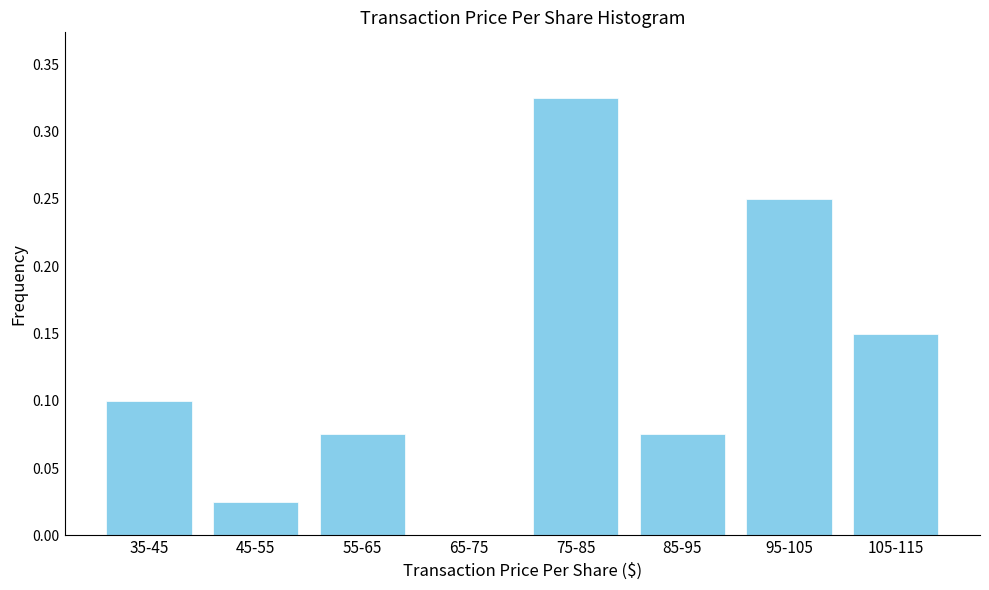

True or false: the data shows 0.1 at 85-95.

True